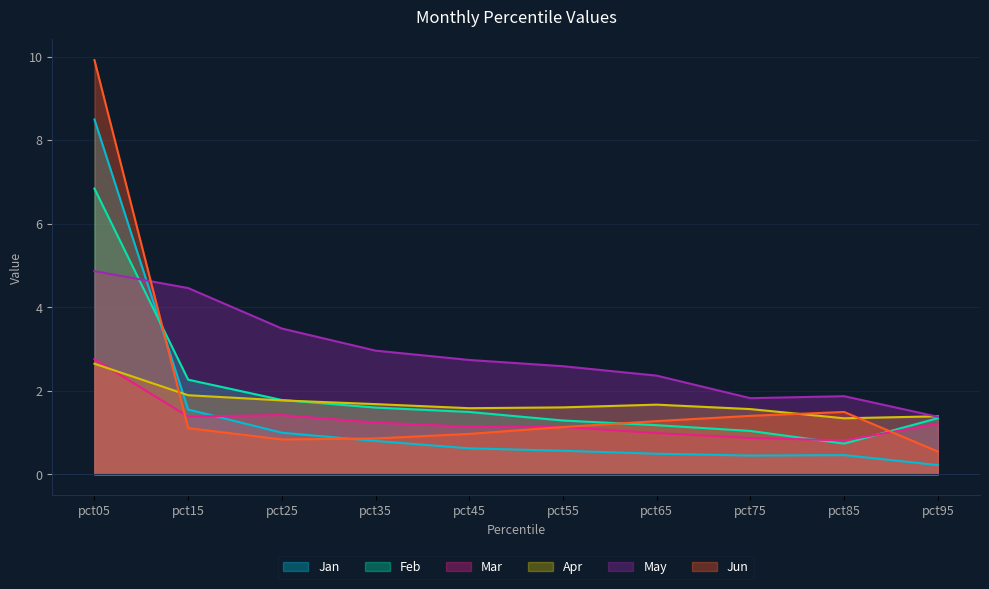

At which label does Mar reach its peak?

pct05